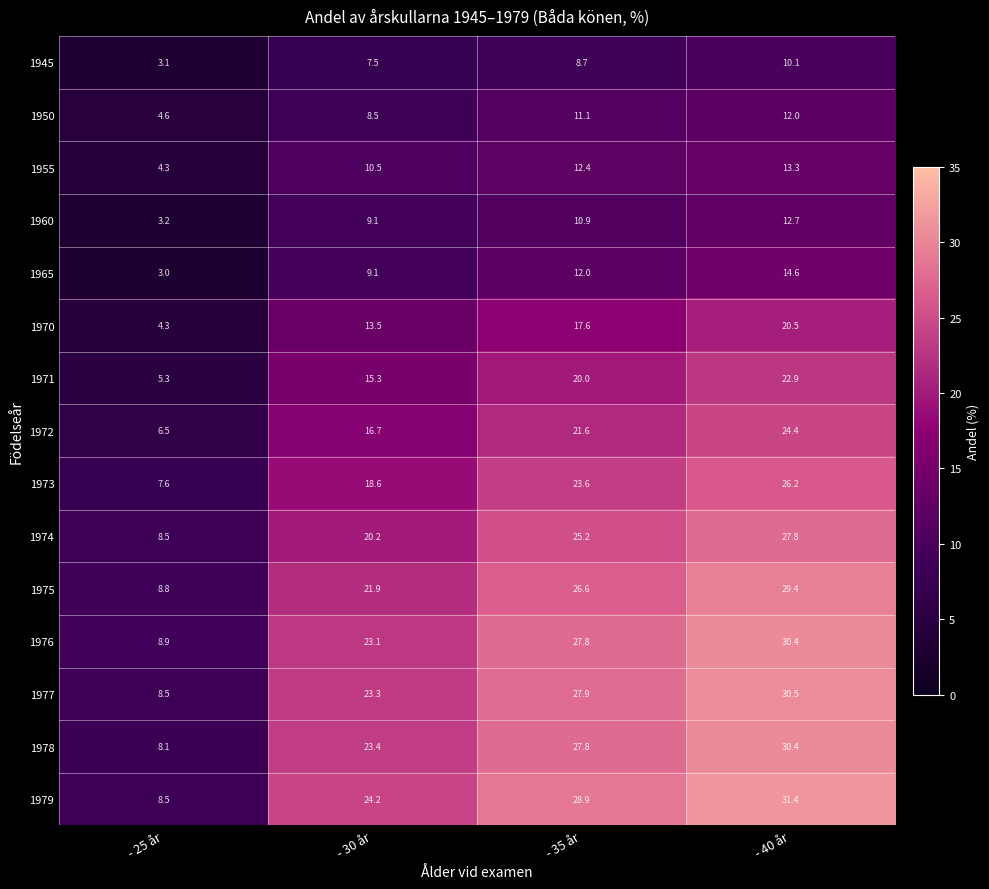

What is the minimum value shown in the chart?

3.0